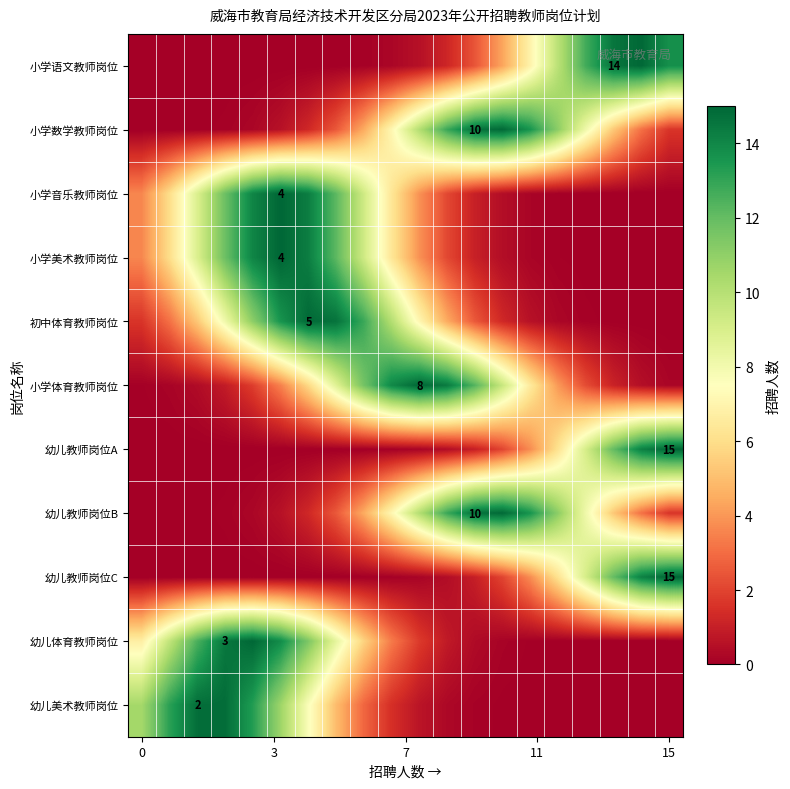

True or false: 幼儿教师岗位C has a value of 0.0 at 0.

True